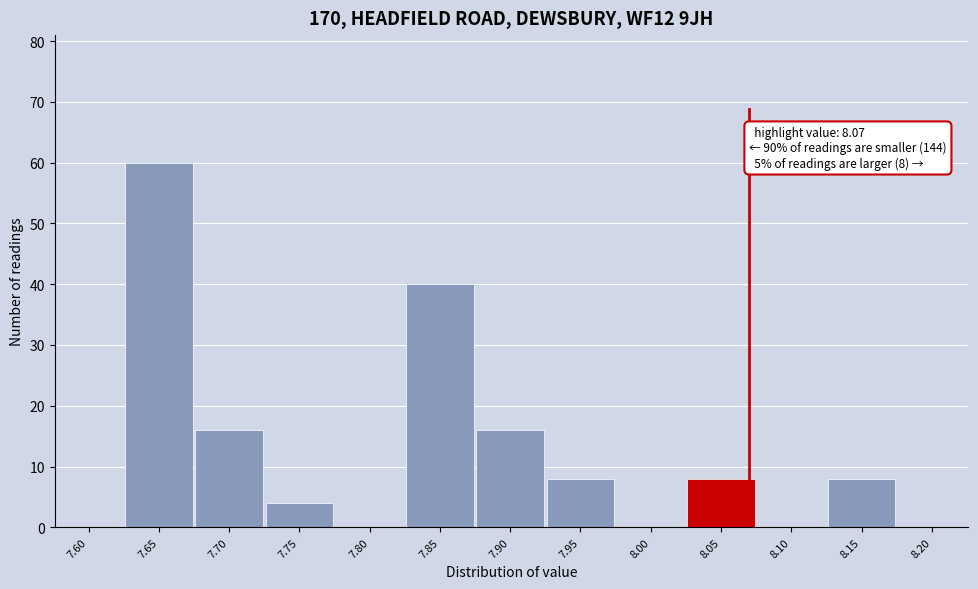

Reading left to right, extract all data points from this chart.

7.60=0	7.65=60	7.70=16	7.75=4	7.80=0	7.85=40	7.90=16	7.95=8	8.00=0	8.05=8	8.10=0	8.15=8	8.20=0